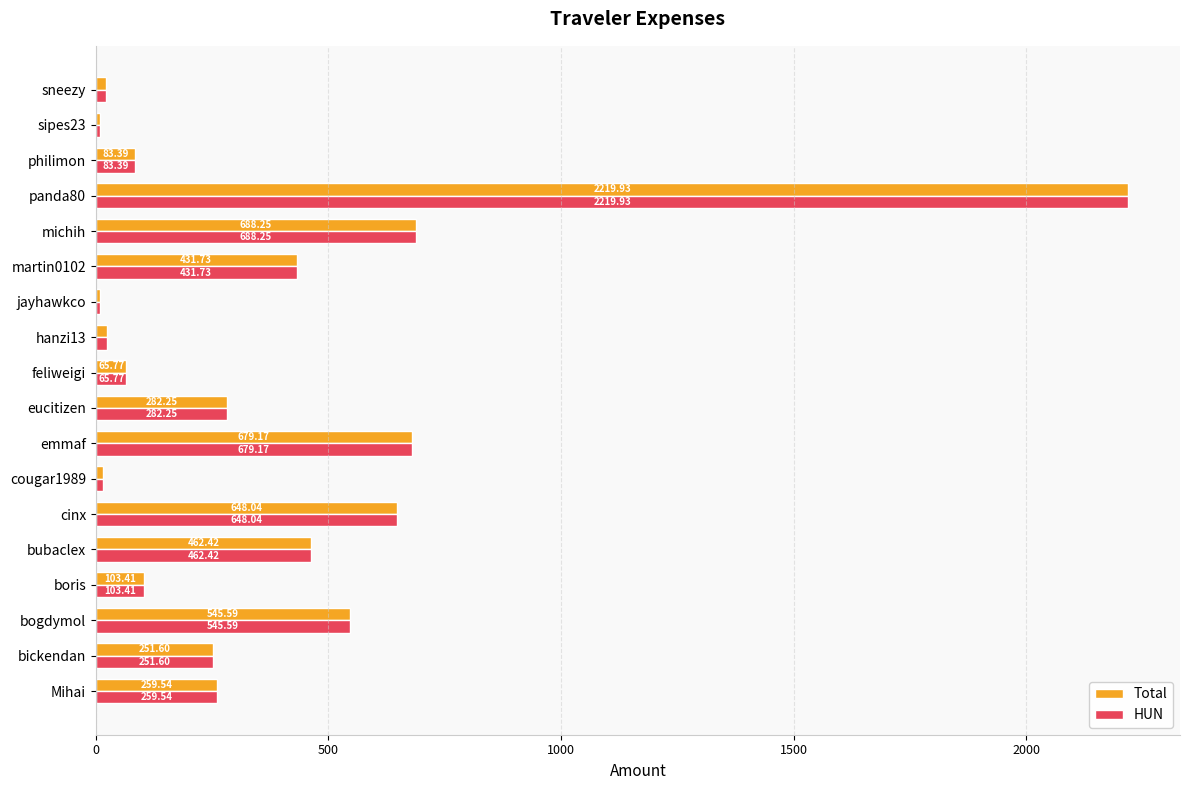

What is the total value across all series at bickendan?

503.2